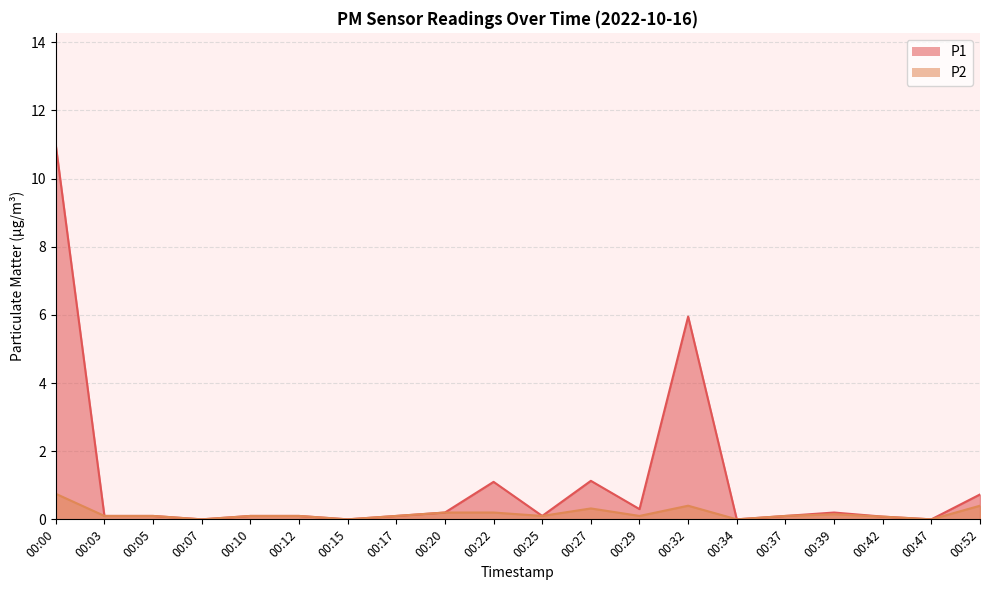

What is the value of the P1 point at the 13th from the left?

0.3